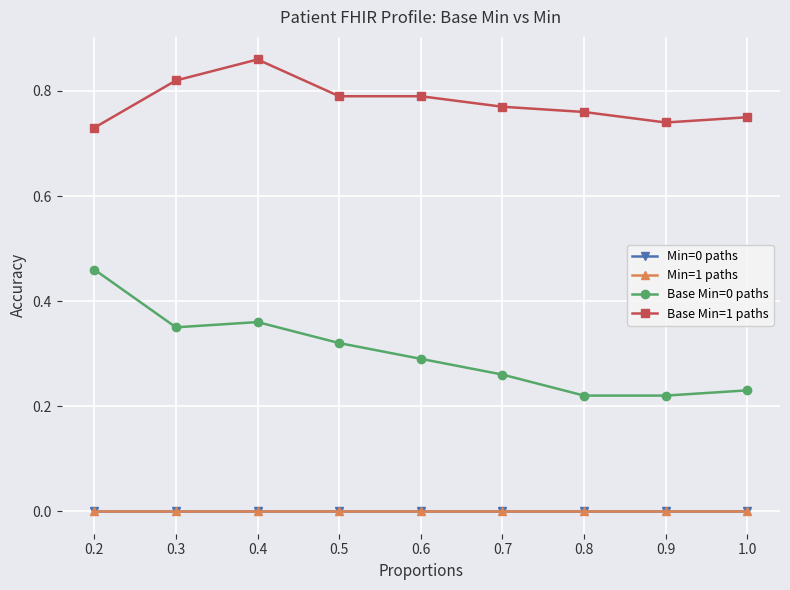

True or false: Min=1 paths has more than 0 points higher than both neighbors.

False